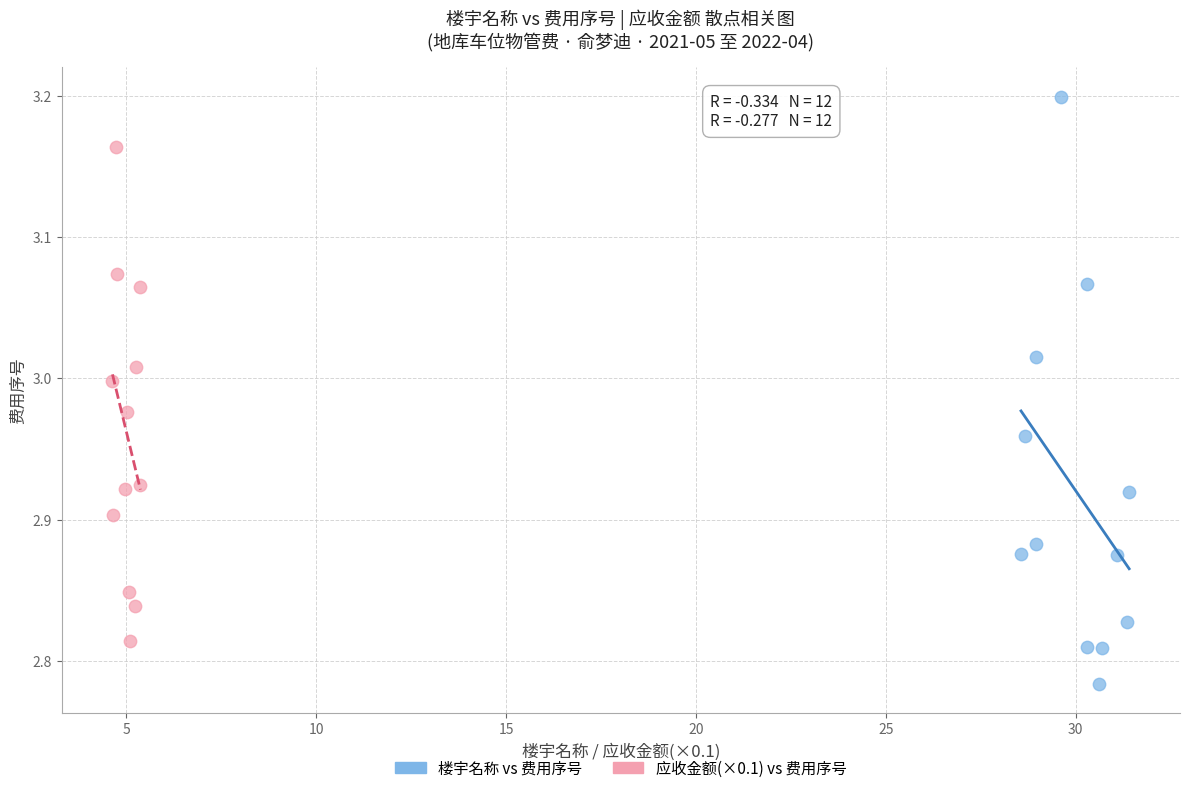

Which series has the largest Y range (max minus min)?

楼宇名称 vs 费用序号